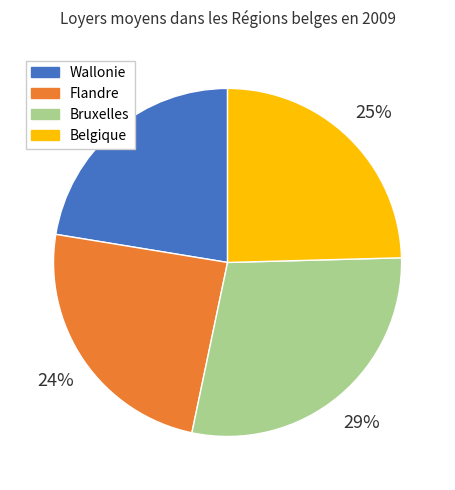

Count the number of slices in the pie.

4